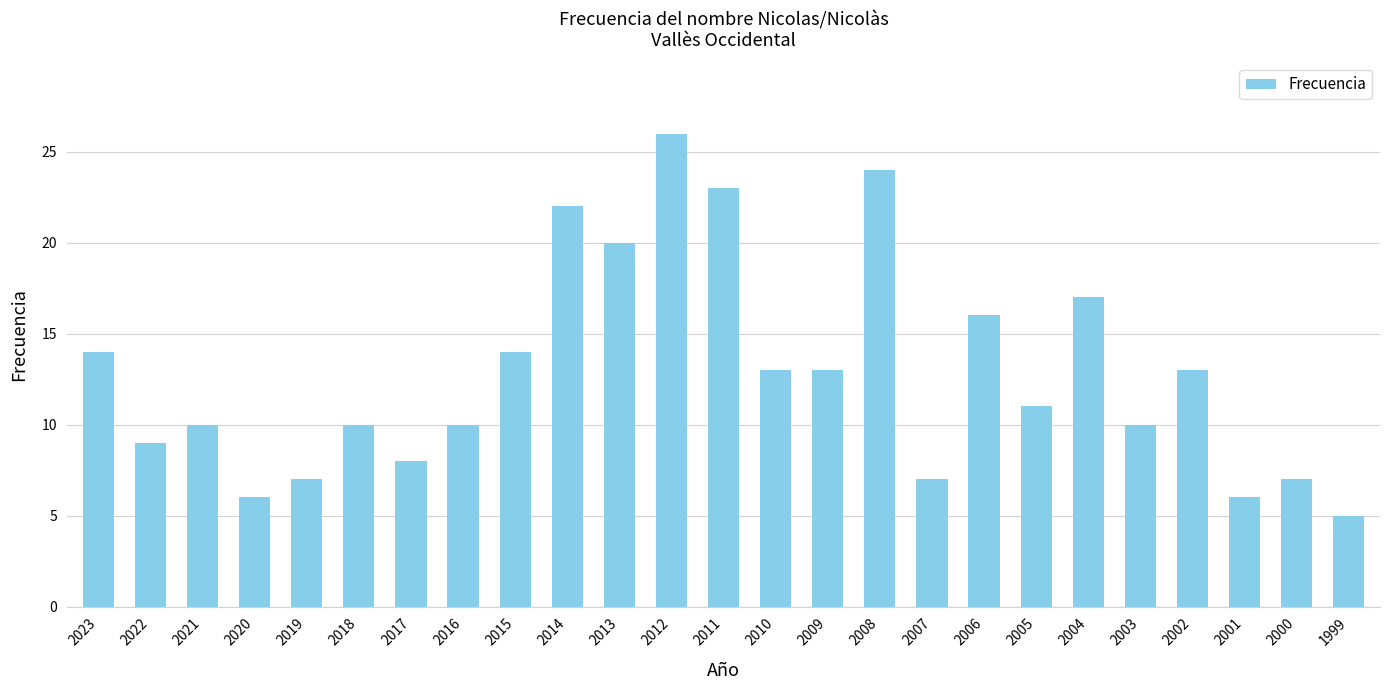

Reading left to right, list all the values displayed in this chart.

14	9	10	6	7	10	8	10	14	22	20	26	23	13	13	24	7	16	11	17	10	13	6	7	5